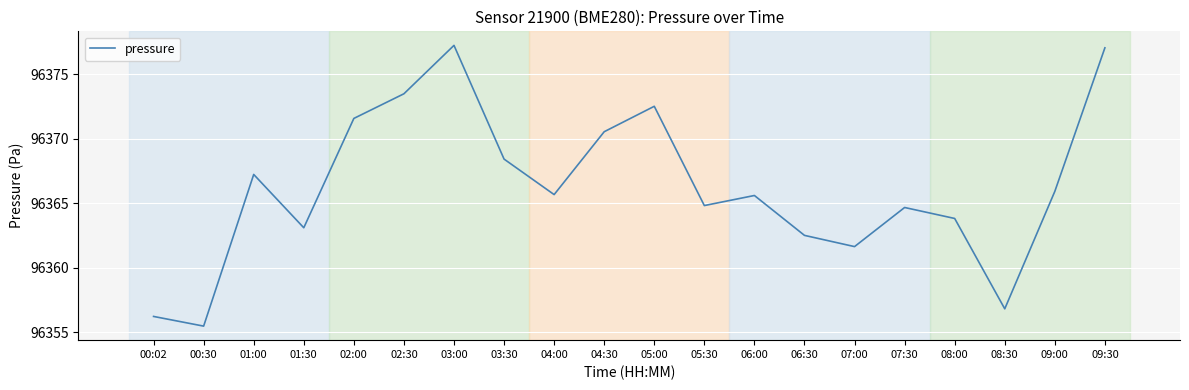

True or false: the data shows 96362.5 at 06:30.

True